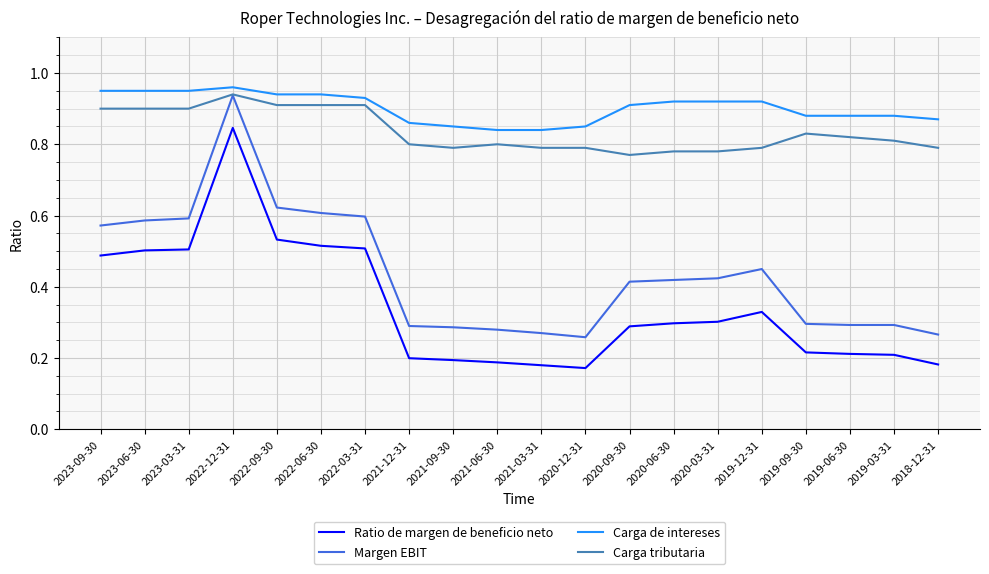

Which label corresponds to the largest value in the chart?

2022-12-31